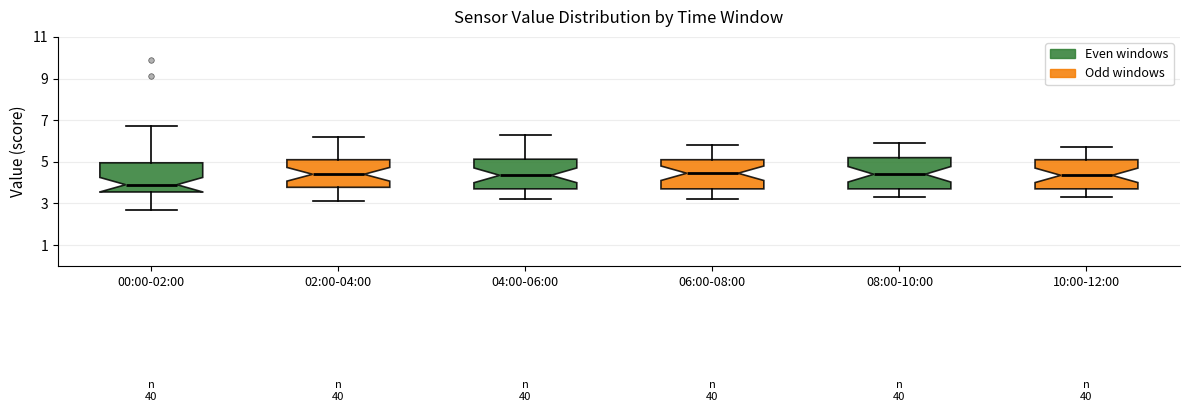

Which box's median line is the lowest?

00:00-02:00